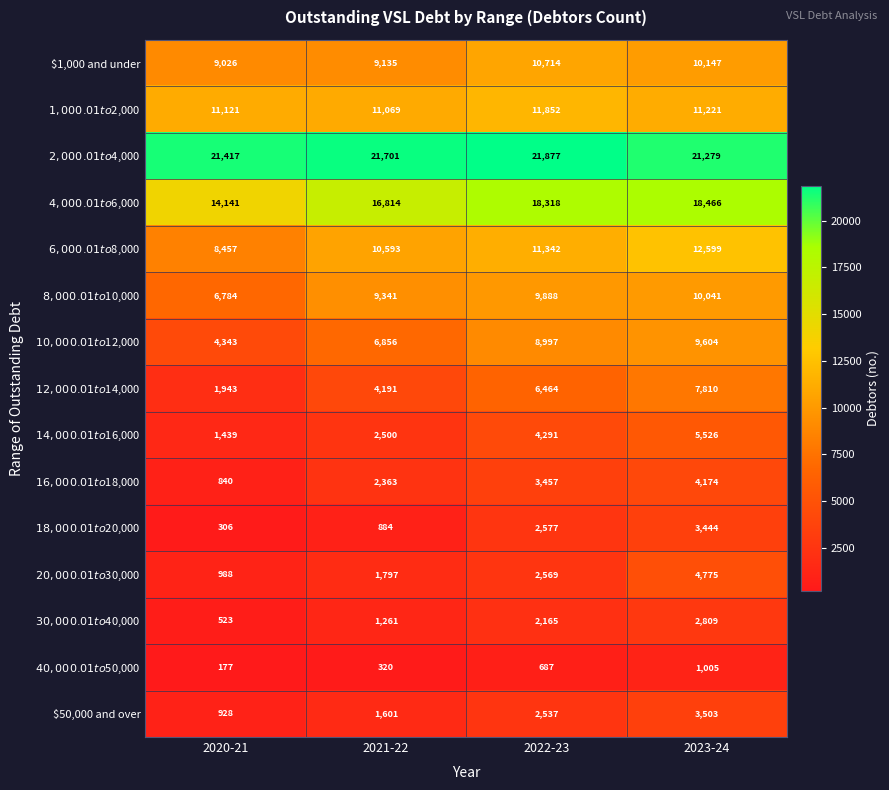

At which category does the chart reach its minimum across all series?

2020-21